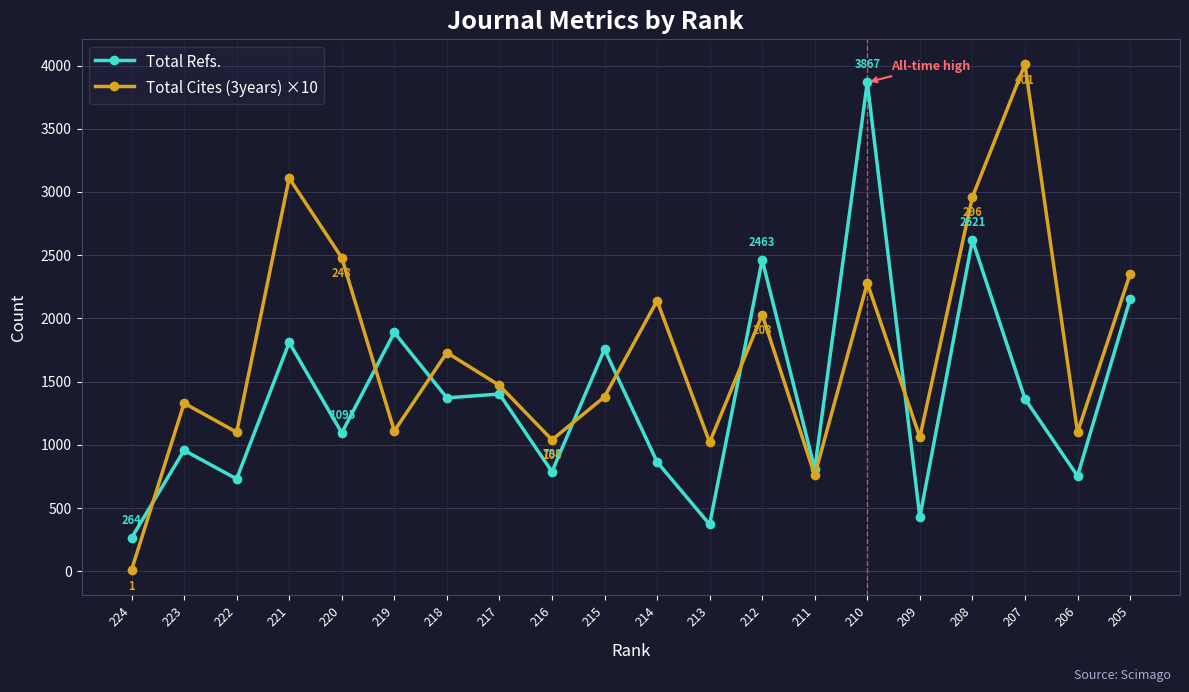

After their last crossing, which series has the higher values: Total Refs. or Total Cites (3years) ×10?

Total Cites (3years) ×10